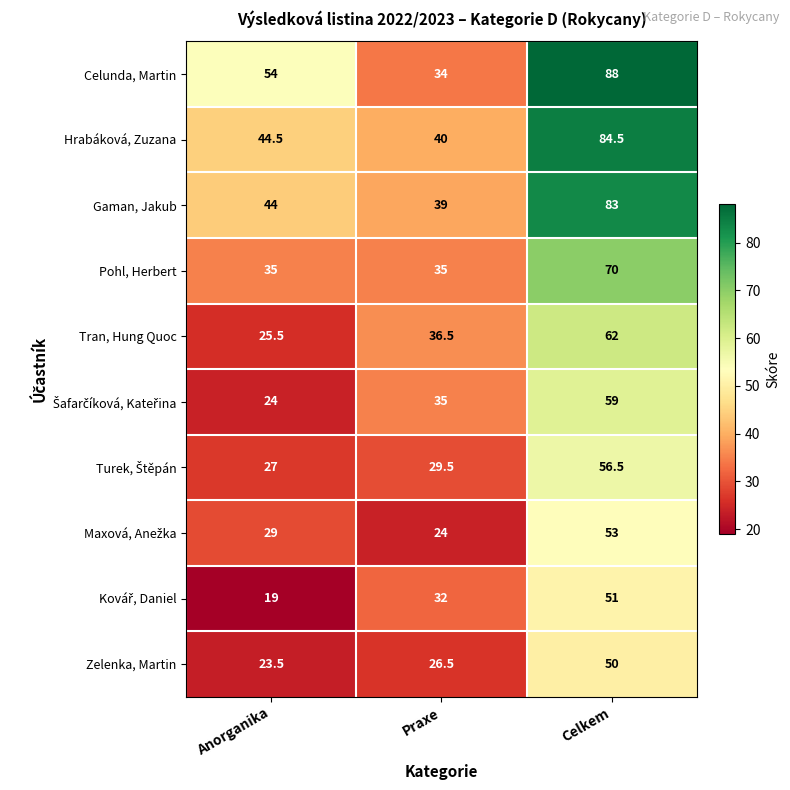

Which series changed the most between Anorganika and Celkem?

Hrabáková, Zuzana